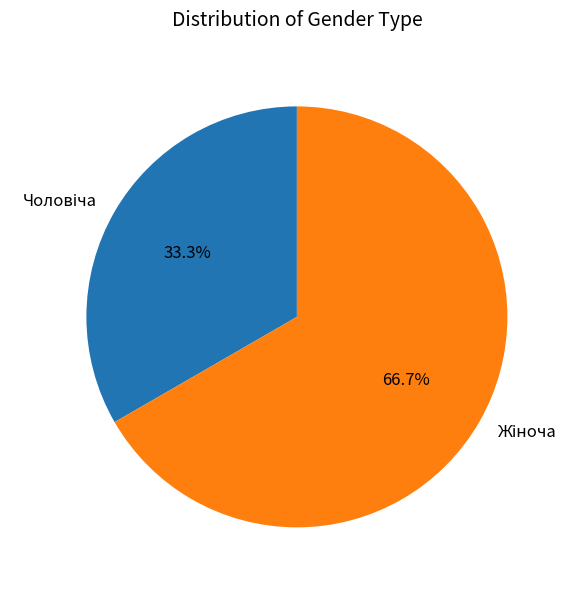

Is there any slice that represents more than half of the pie?

Yes